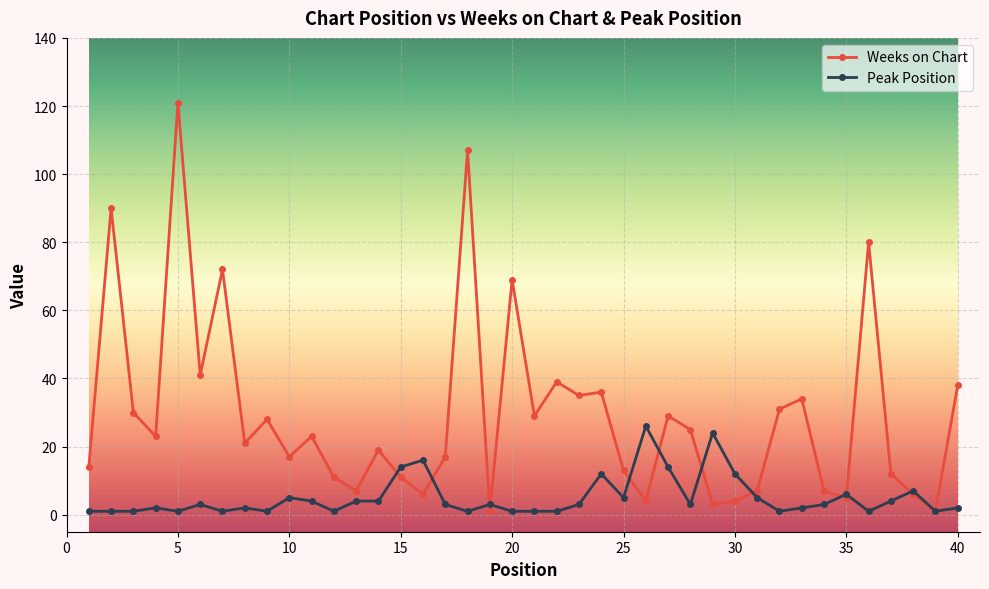

What is the difference between the maximum and minimum values in the Weeks on Chart series?

120